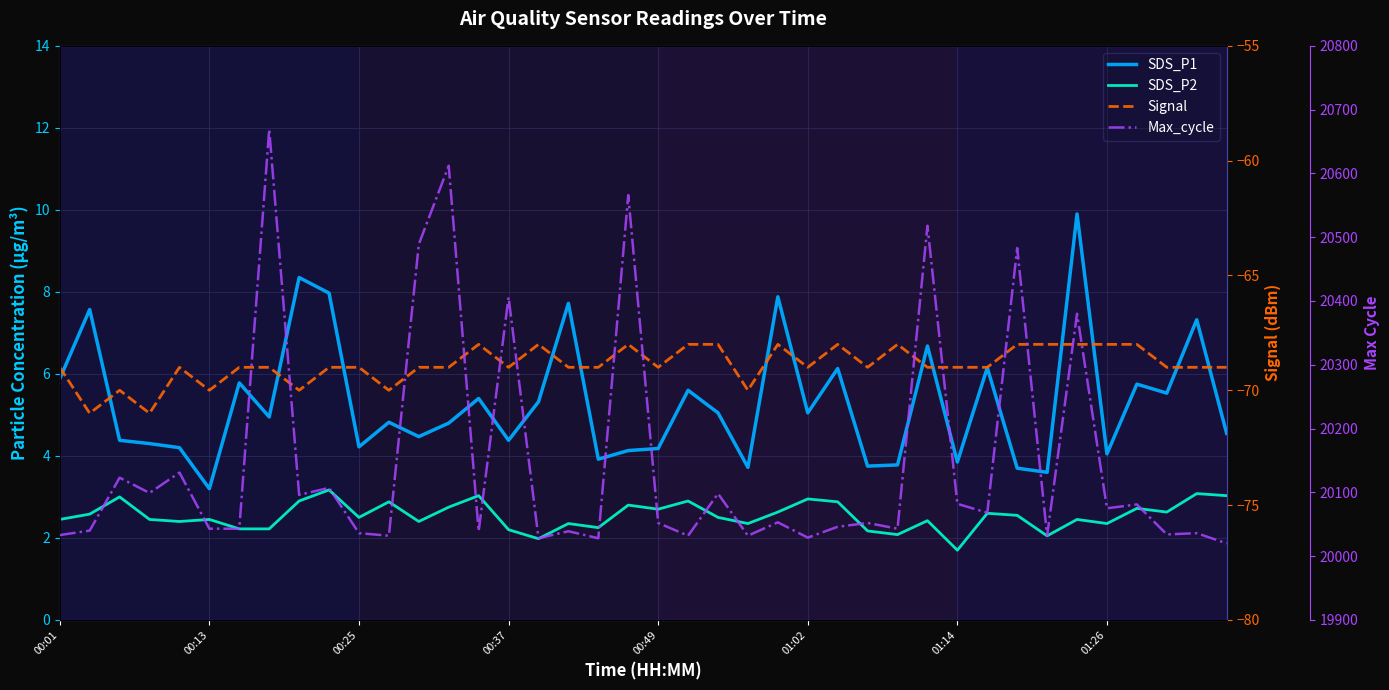

Which series has the widest spread of values?

Max_cycle